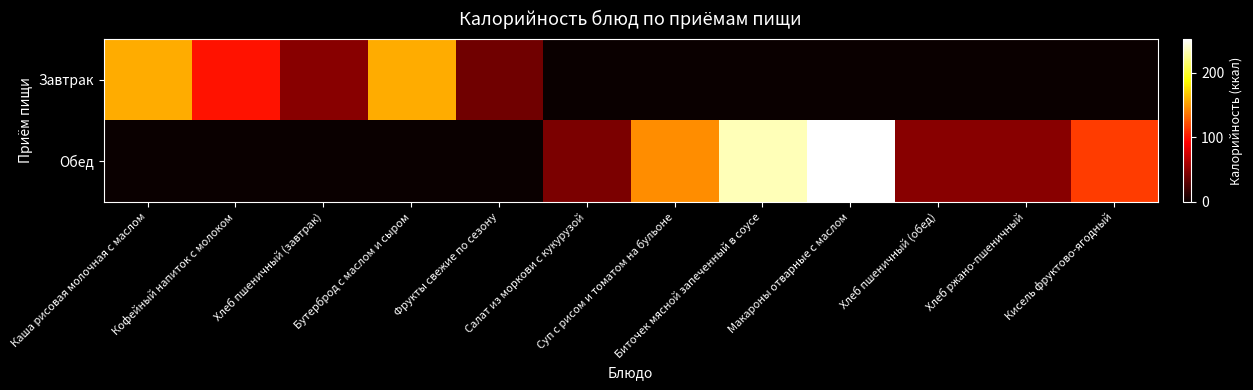

What is the total value across all series at Суп с рисом и томатом на бульоне?

145.7